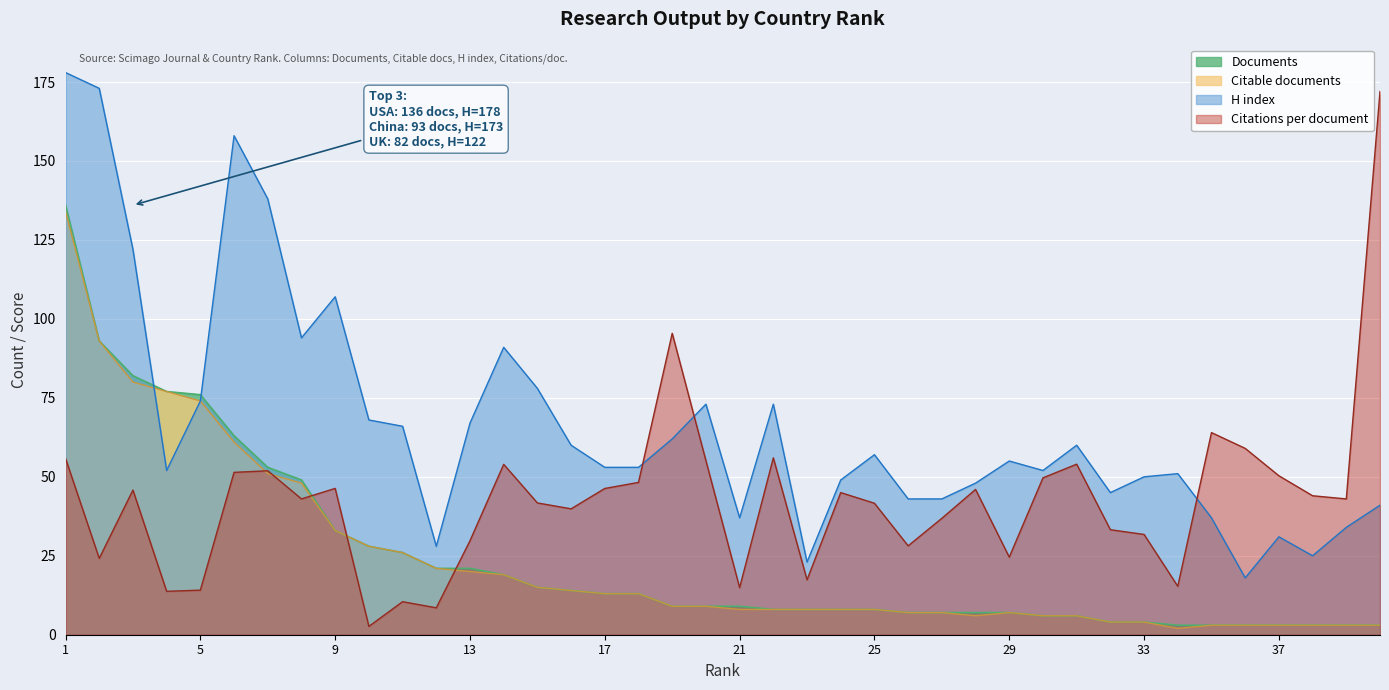

Rank the series by their maximum value, from highest to lowest.

H index, Citations per document, Documents, Citable documents